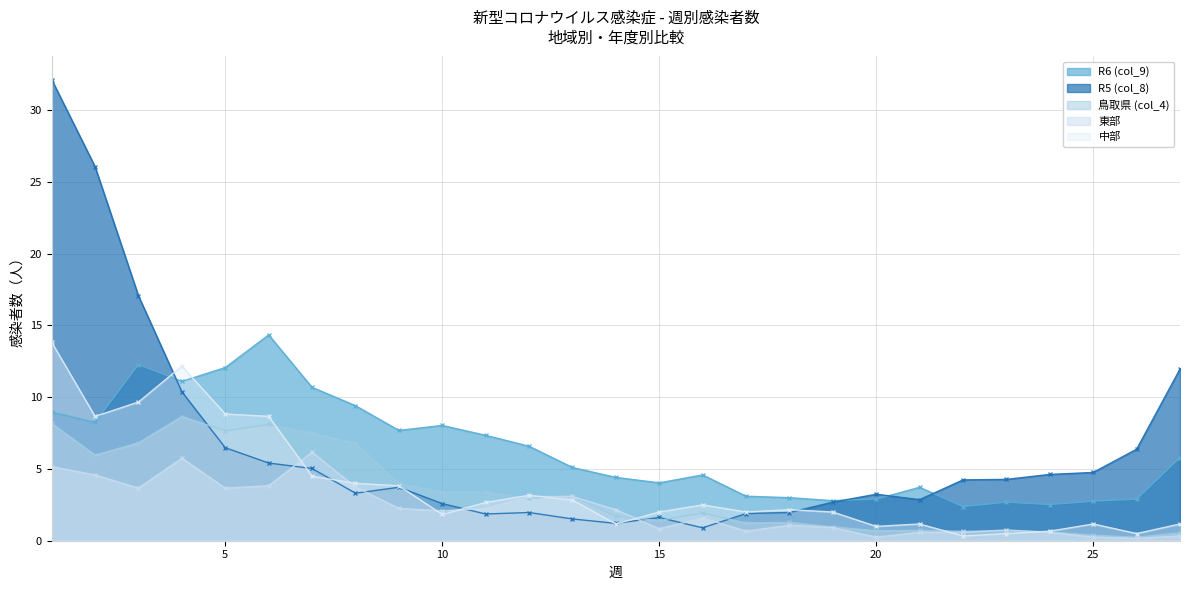

What is the total value across all series at 25?

9.3